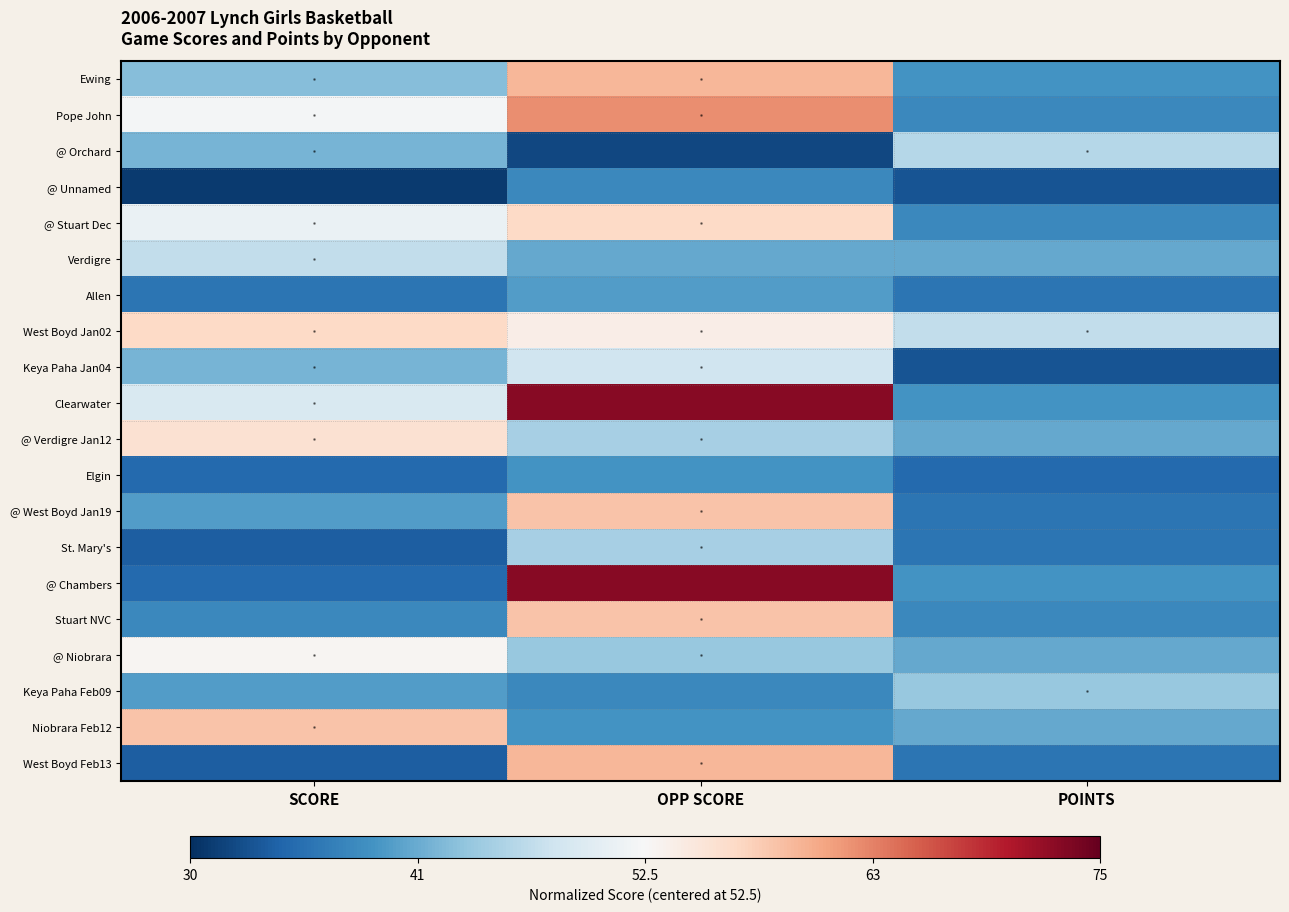

At which category is the sum across all series the highest?

OPP SCORE